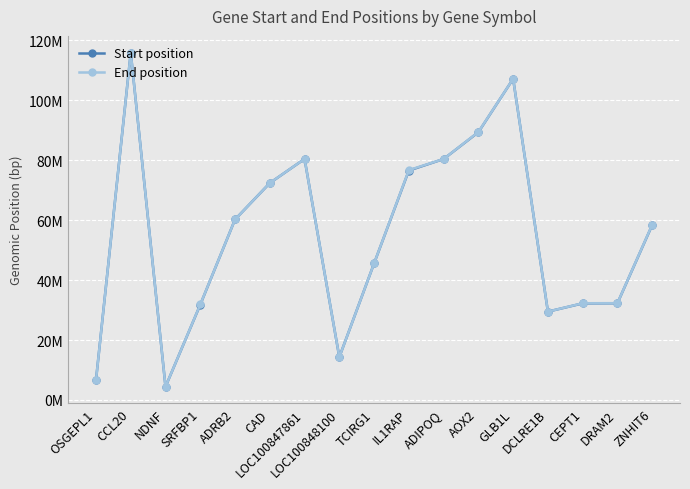

Is the value of Start position at CAD greater than the value of End position at IL1RAP?

No